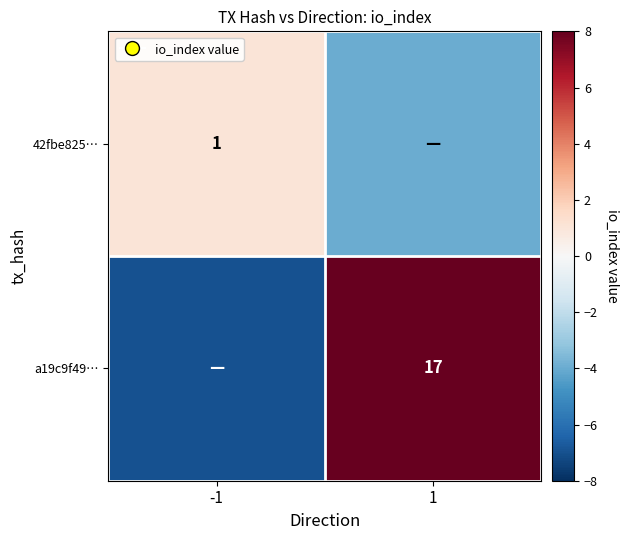

The a19c9f49… series shows 11 at 1. True or false?

False